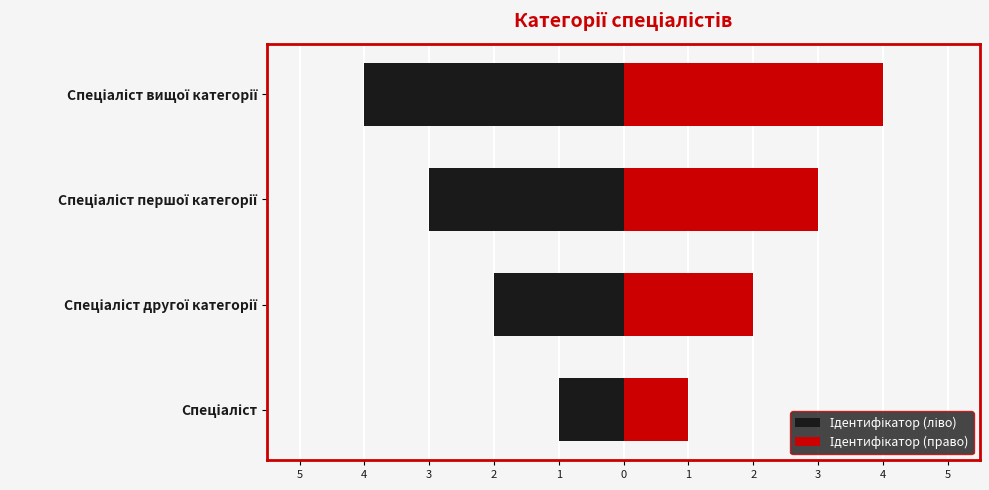

Is it true that Ідентифікатор (право) equals 1 at Спеціаліст другої категорії?

False